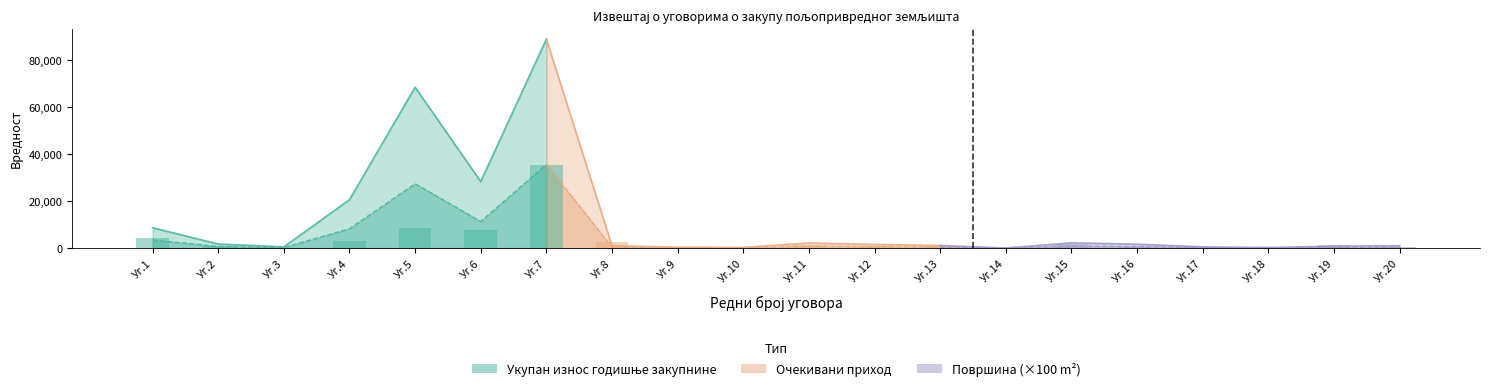

At how many categories does at least one series exceed 39533?

2